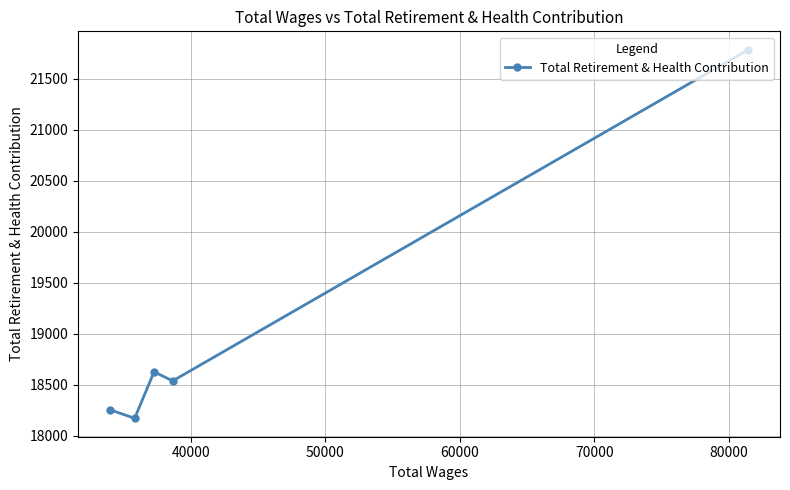

Reading left to right, transcribe all the data shown in this chart.

18253	18169	18624	18536	21782